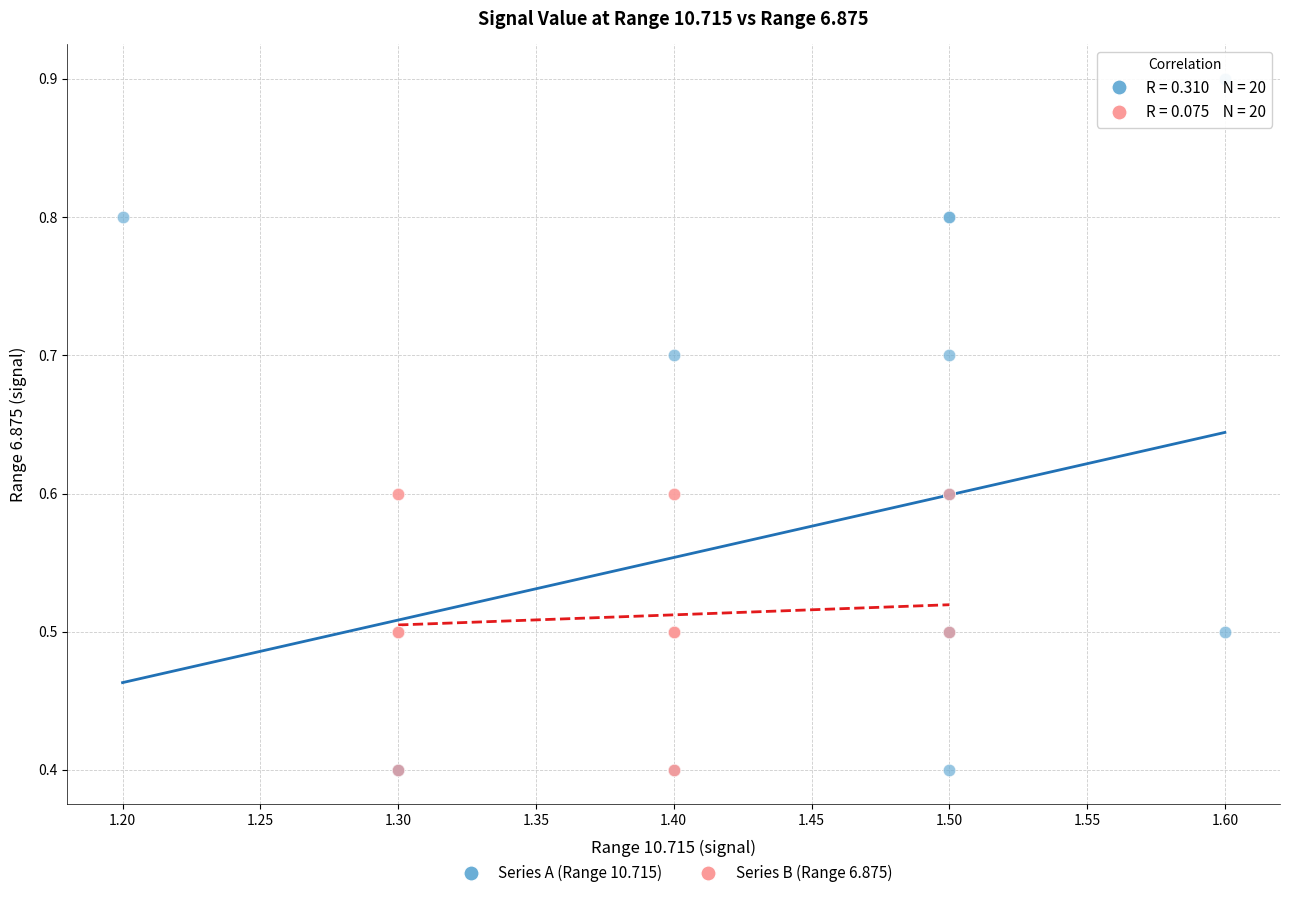

Which series has the largest Y range (max minus min)?

Series A (Range 10.715)